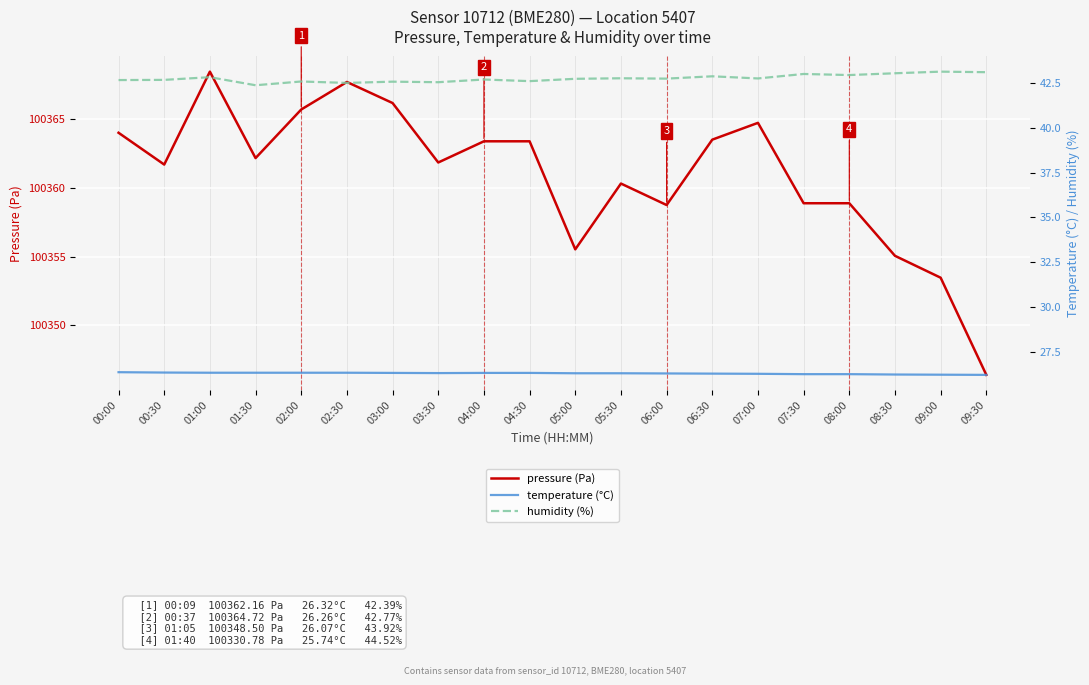

What is the difference between the second highest and minimum values in the humidity (%) series?

0.7